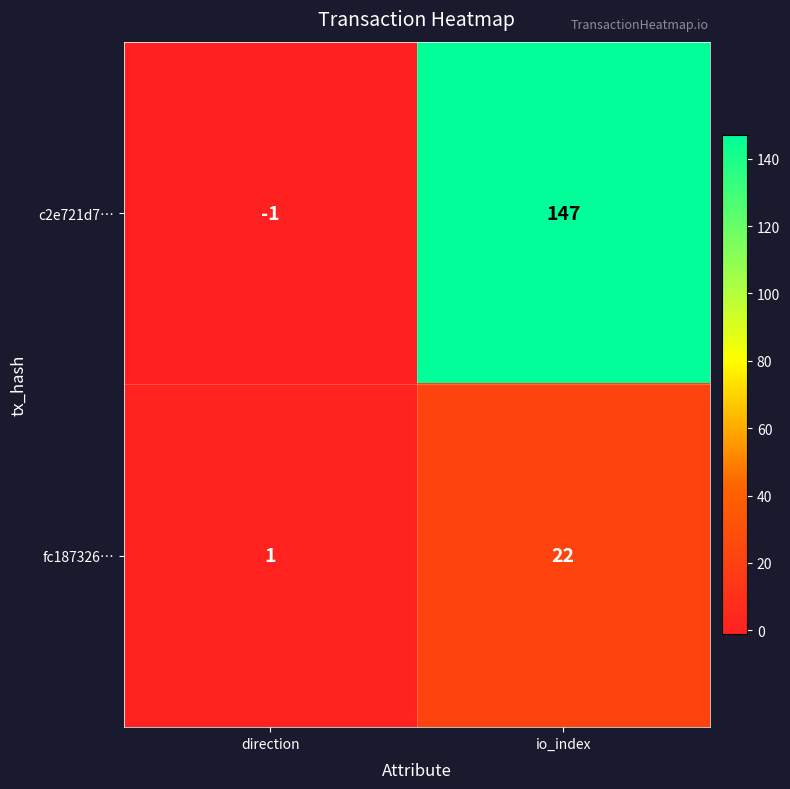

Which category has the highest value in the fc187326… series?

io_index